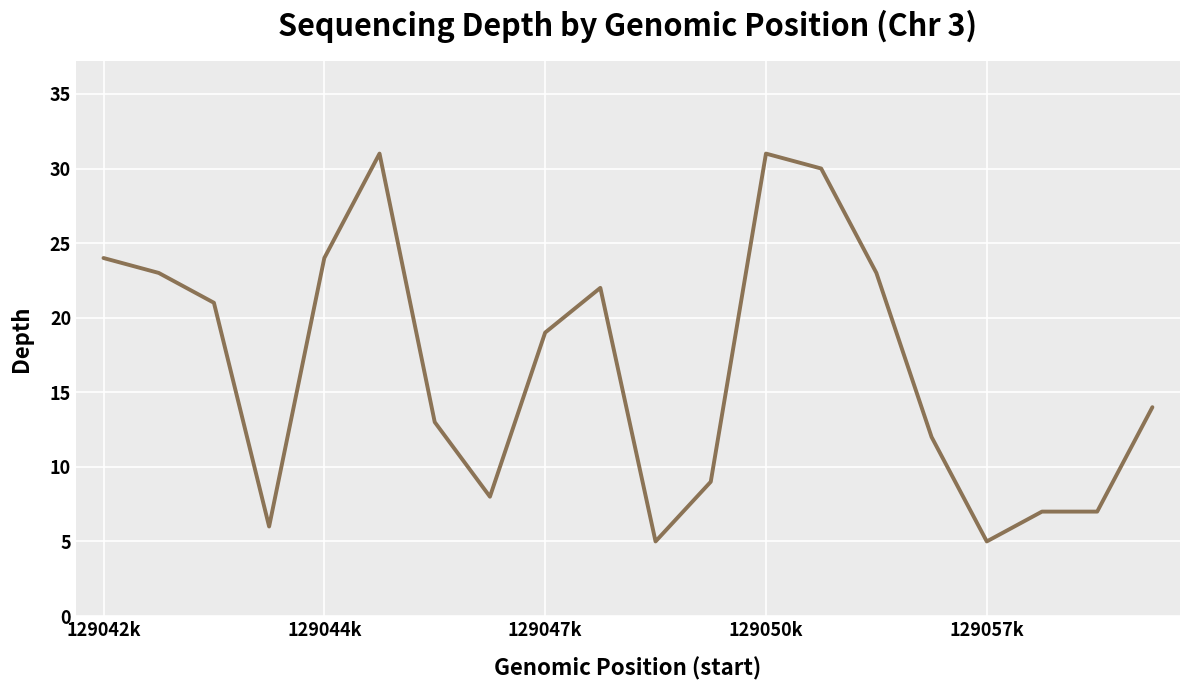

What is the difference between the maximum and minimum values?

26